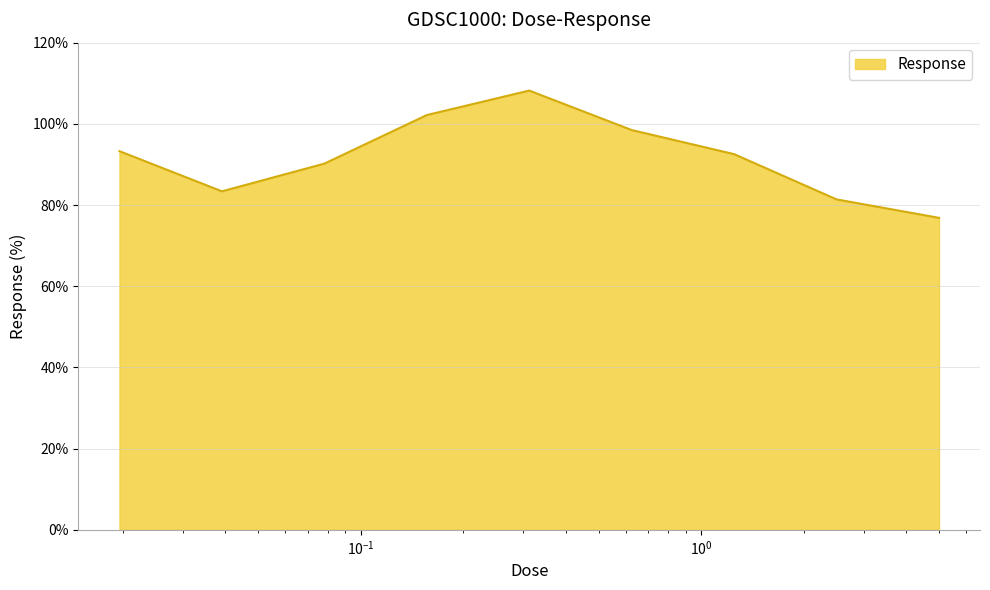

What is the greatest value displayed?

108.2